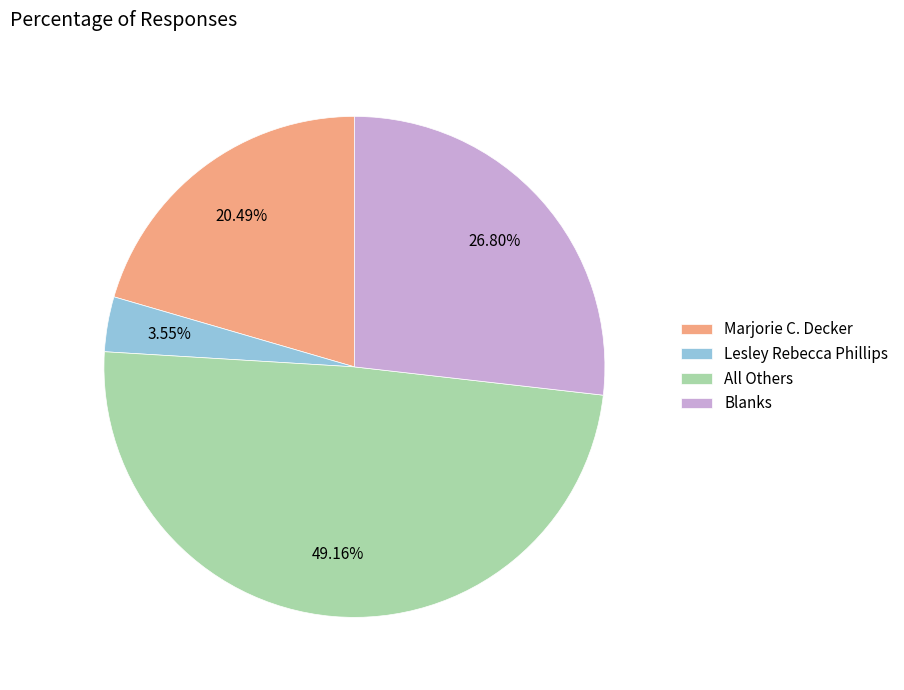

Combined, do All Others and Lesley Rebecca Phillips account for over 50%?

Yes